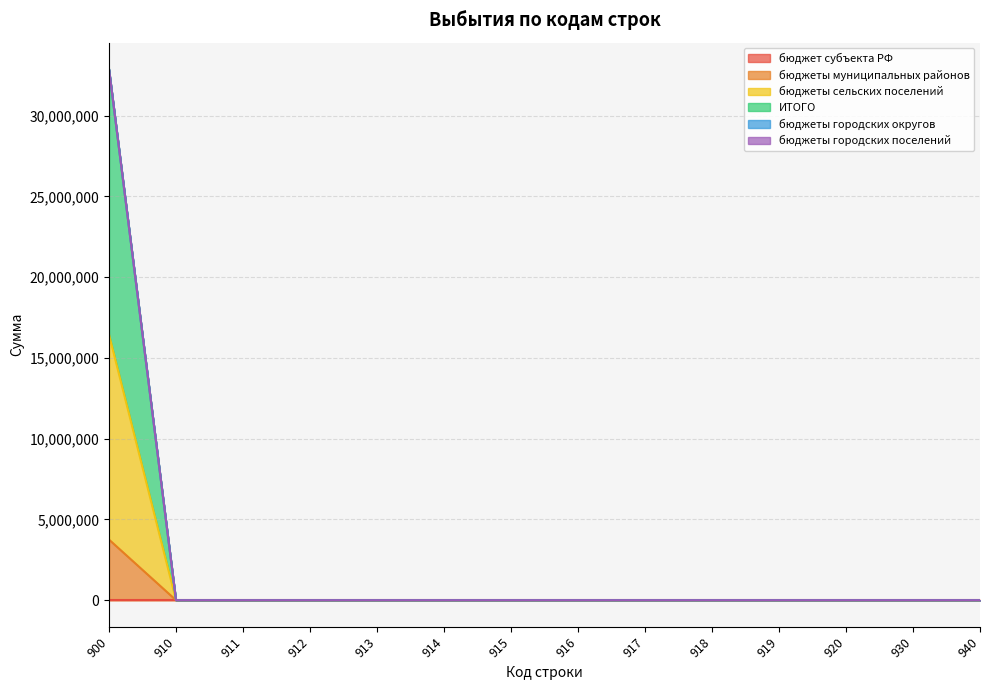

The бюджеты сельских поселений series shows -8658548 at 930. True or false?

False